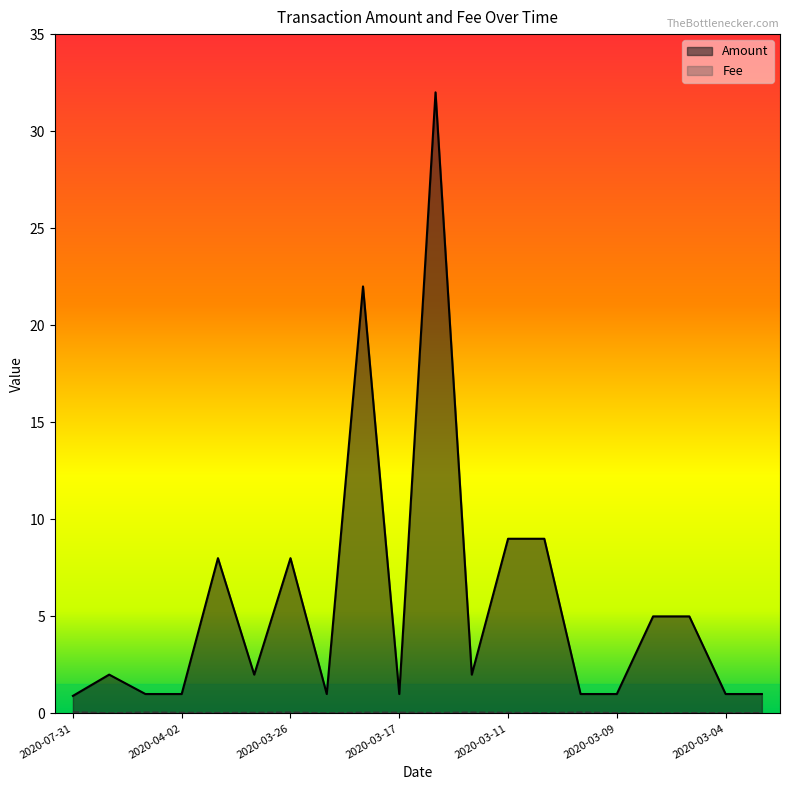

At which category does Amount reach its first local peak?

2020-04-08